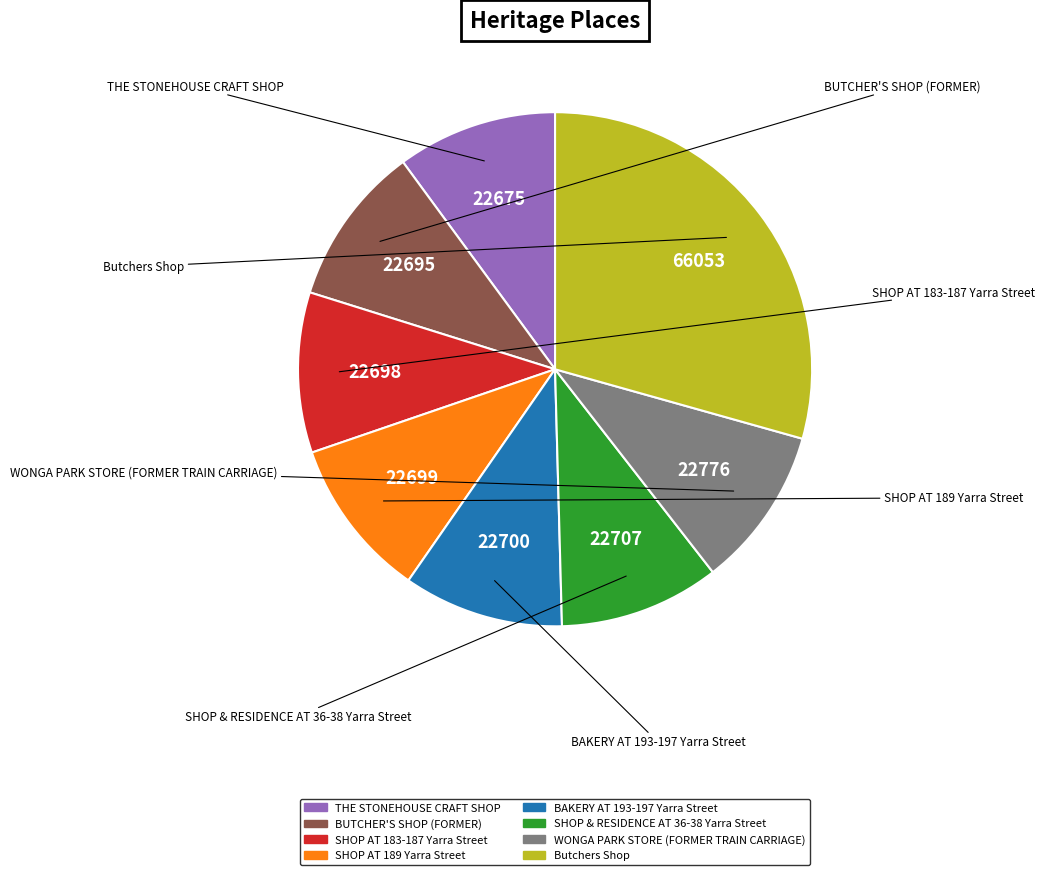

Combined, do SHOP & RESIDENCE AT 36-38 Yarra Street and BAKERY AT 193-197 Yarra Street account for over 50%?

No